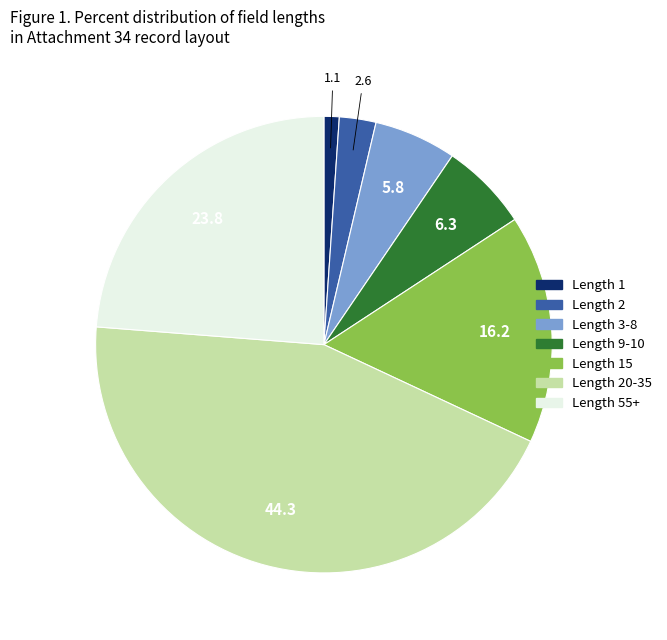

Does any single category account for the majority?

No